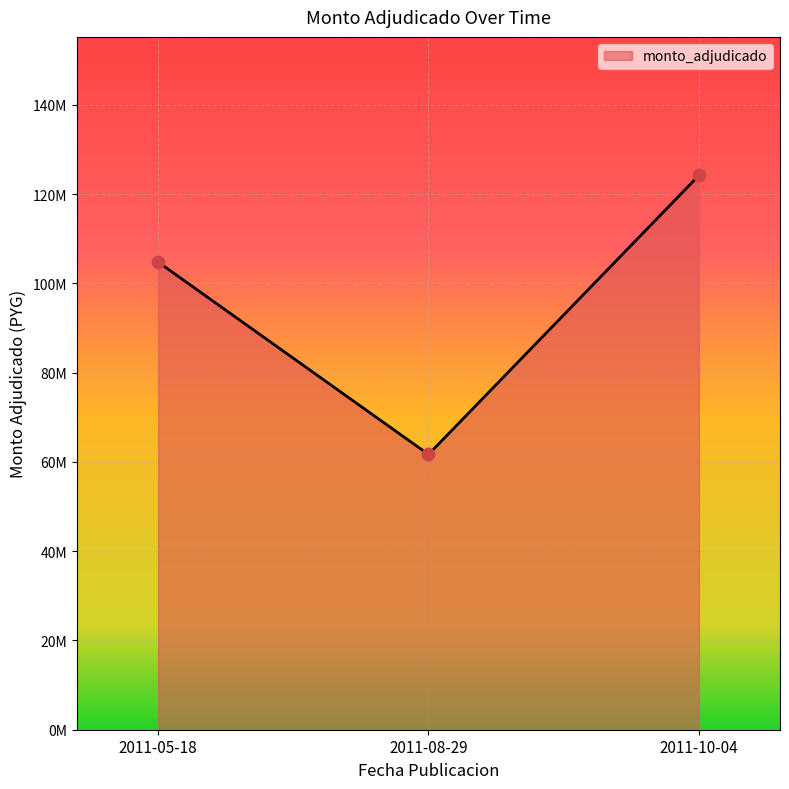

What is the change in value from 2011-08-29 to 2011-10-04?

+62516100